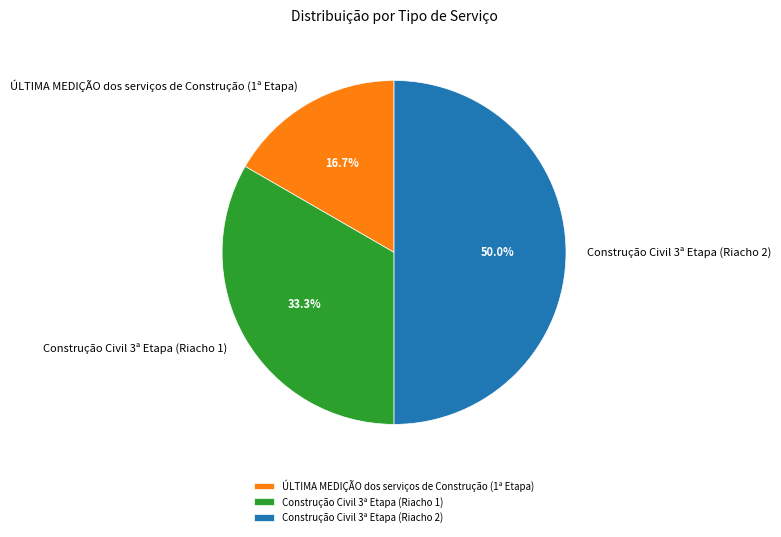

To the nearest percent, what portion does Construção Civil 3ª Etapa (Riacho 2) represent?

50%